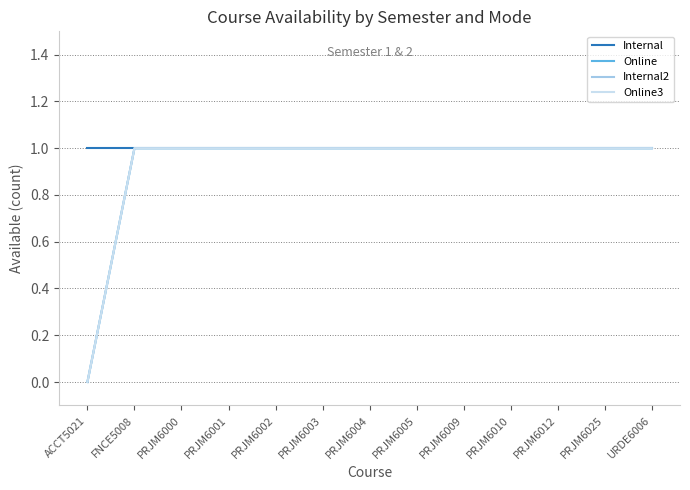

Is this an area chart (filled region under the line)?

No